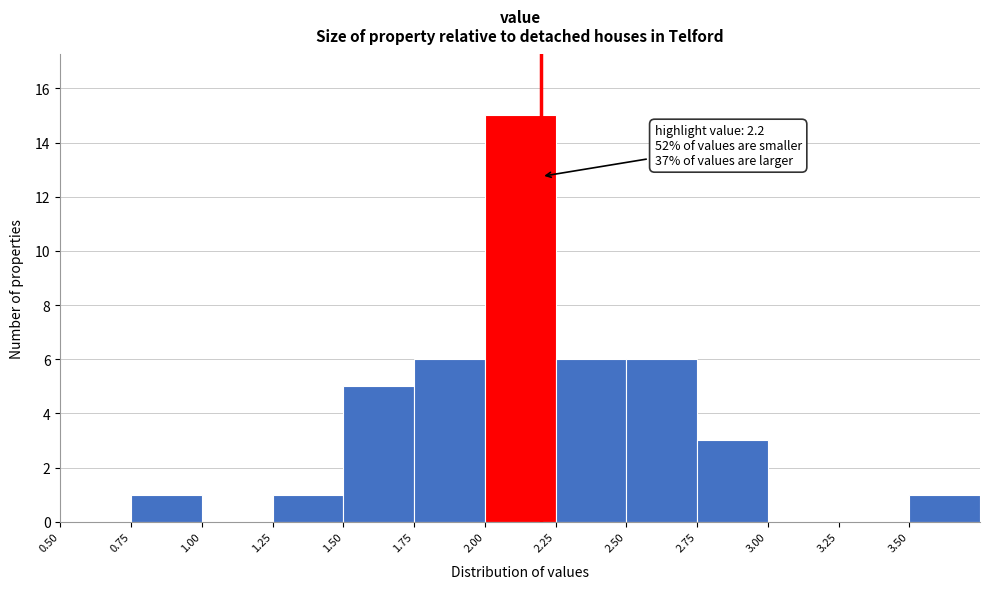

Which range on the x-axis has the tallest bar?

2.00 to 2.25